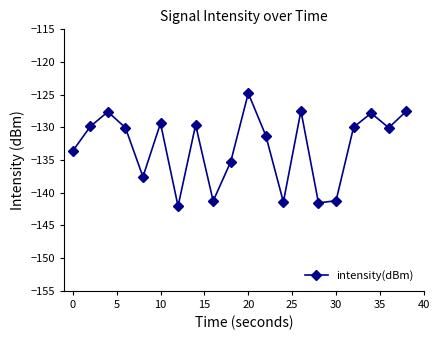

What is the value of the 8th point from the left?

-129.6